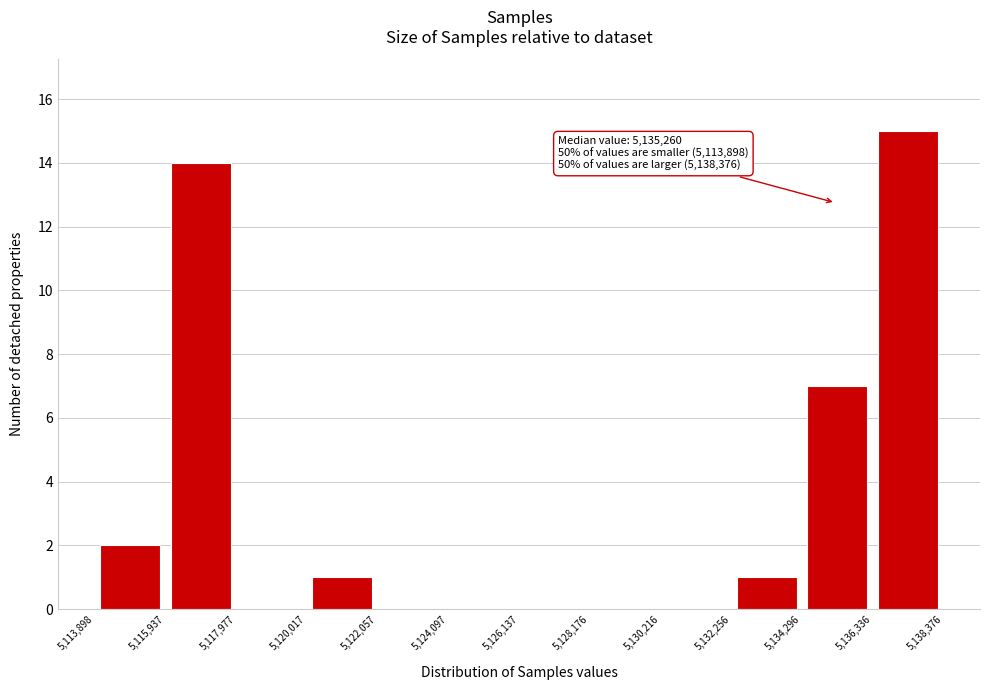

Over which range of the x-axis is the bar tallest?

5,136,336 to 5,138,376